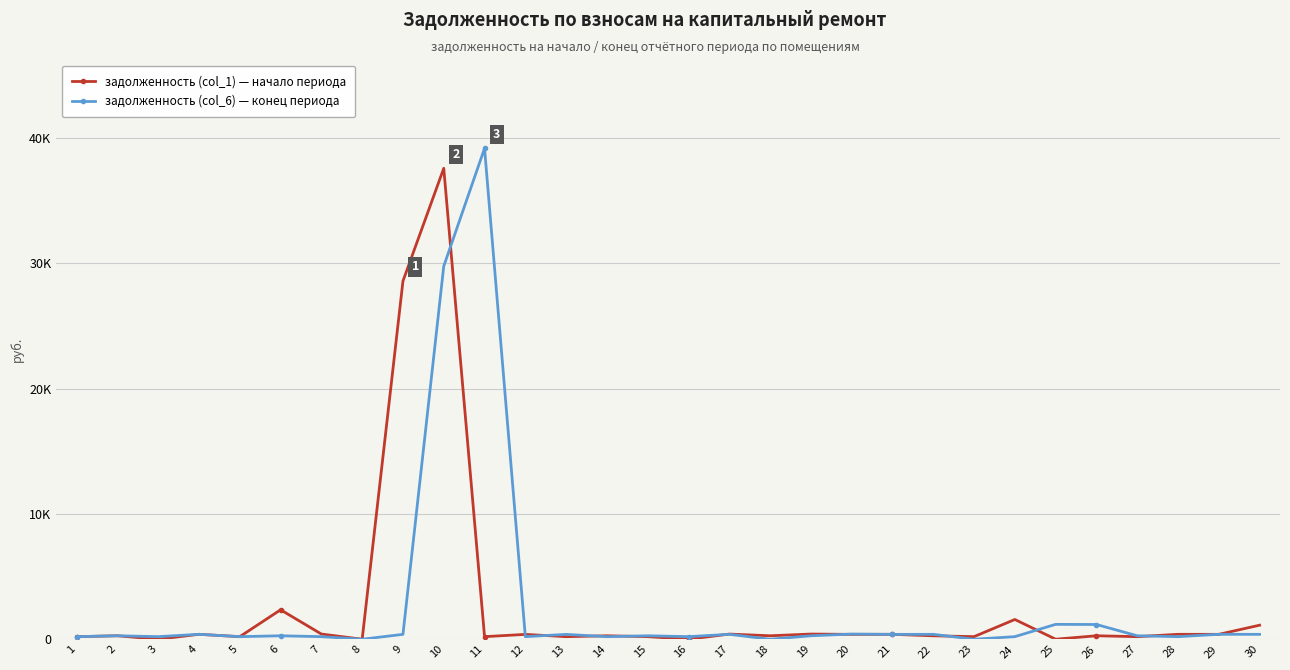

Where do задолженность (col_1) — начало периода and задолженность (col_6) — конец периода first cross each other?

10 and 11